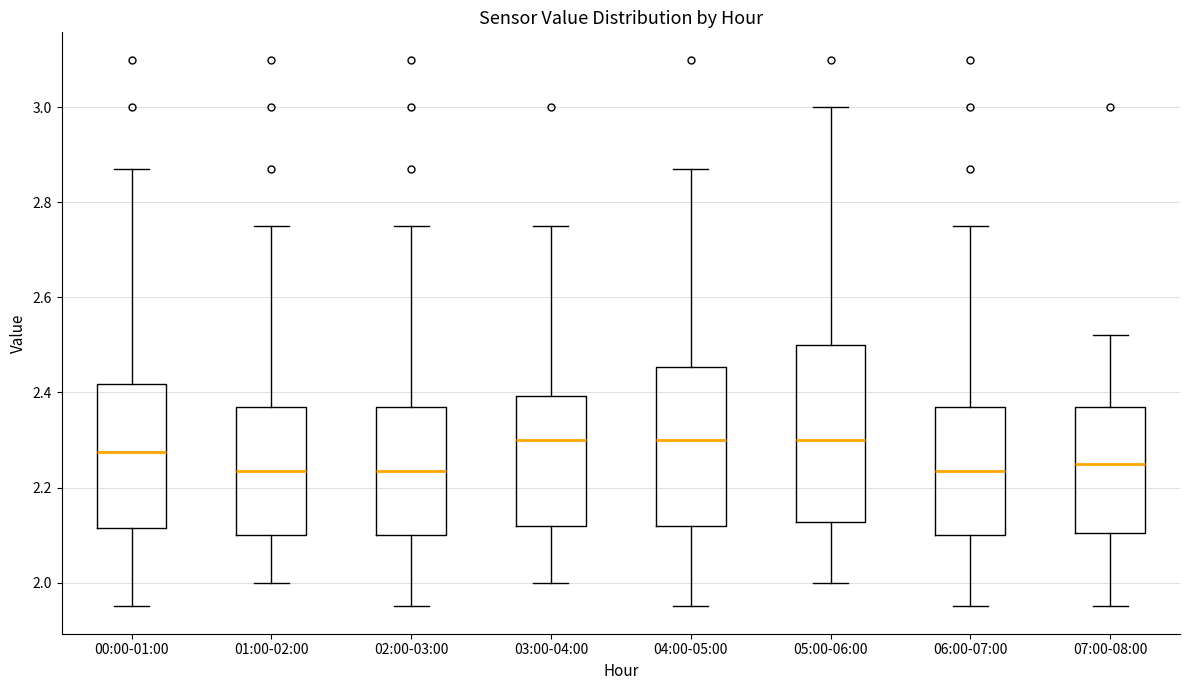

Where is the lower edge of the box for 02:00-03:00 on the y-axis? The values are not printed on the chart, so give them approximately, as read against the axis.

2.10